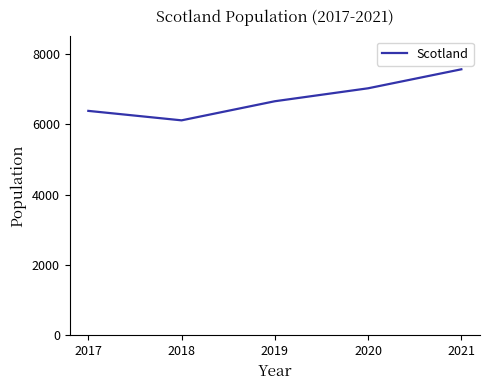

What is the difference between the maximum and minimum values?

1451